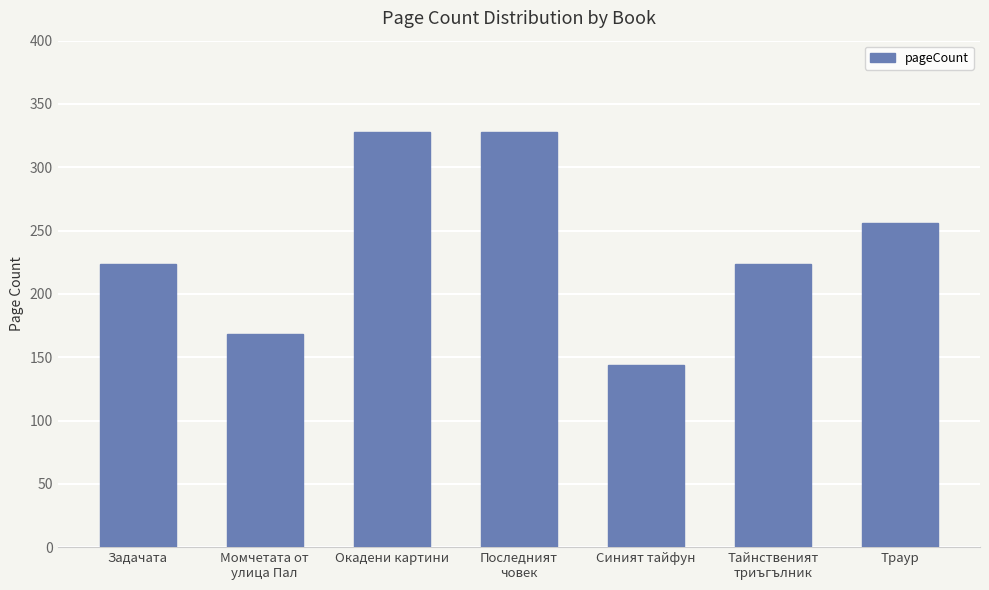

Is it true that the value at Момчетата от
улица Пал is 269?

False